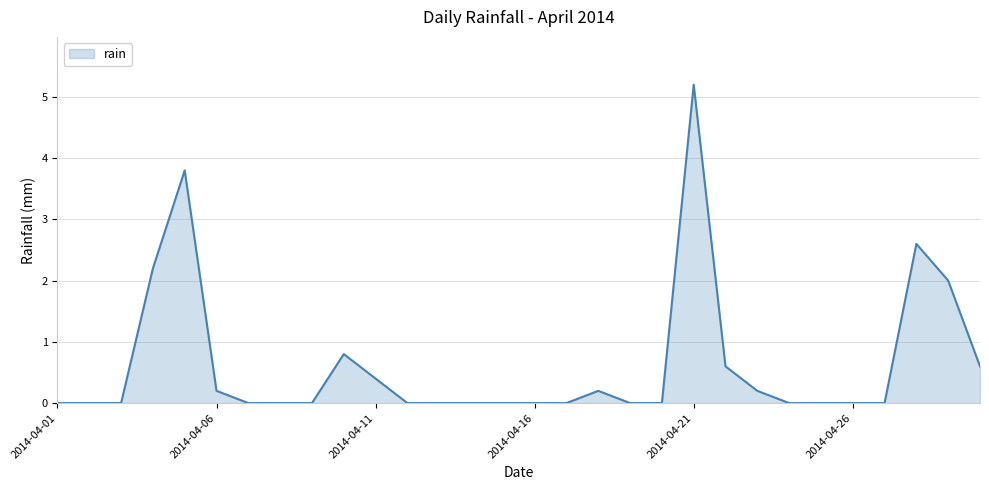

What is the difference between the maximum and minimum values?

5.2